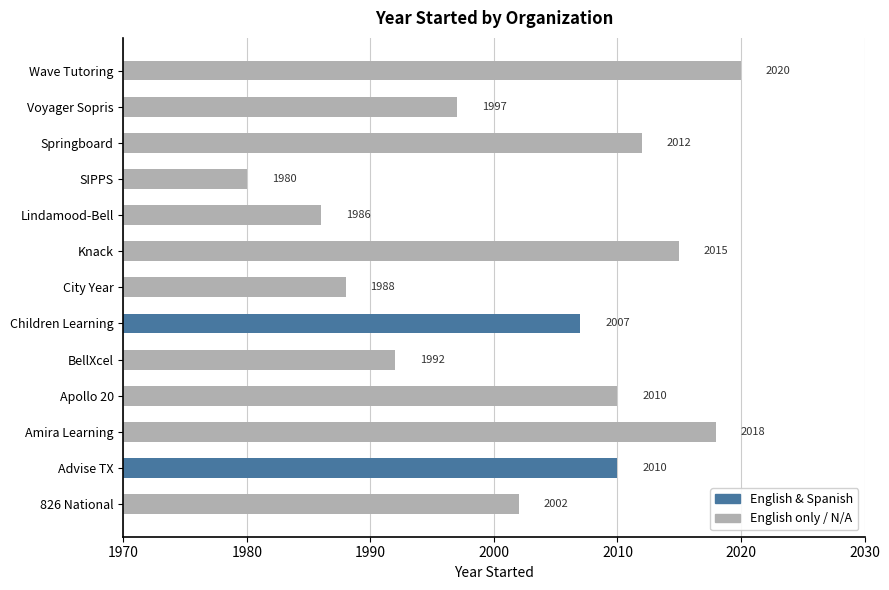

What is the sum of all values?

26037